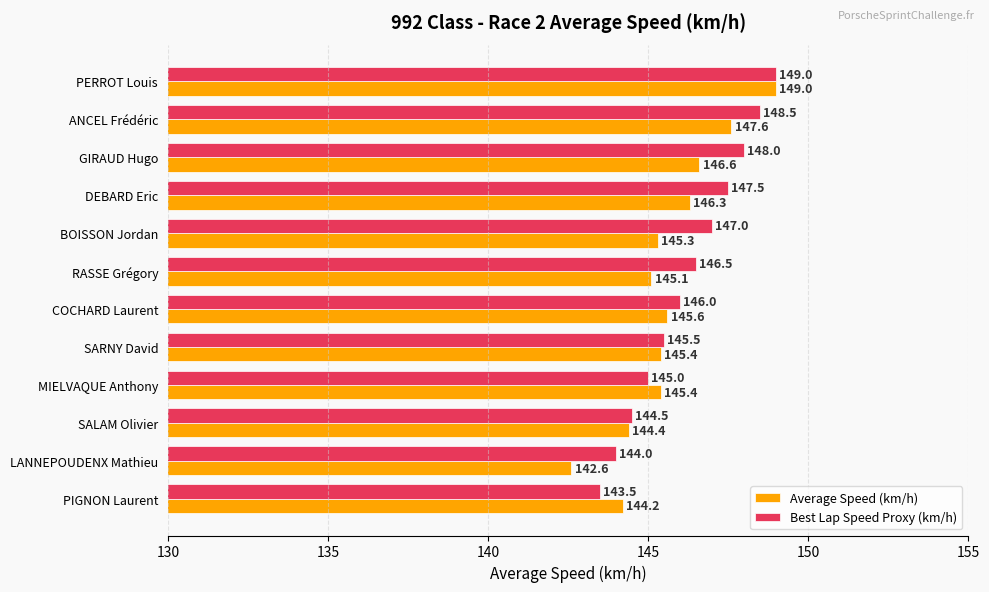

What is the spread (max minus min) of values at LANNEPOUDENX Mathieu?

1.4